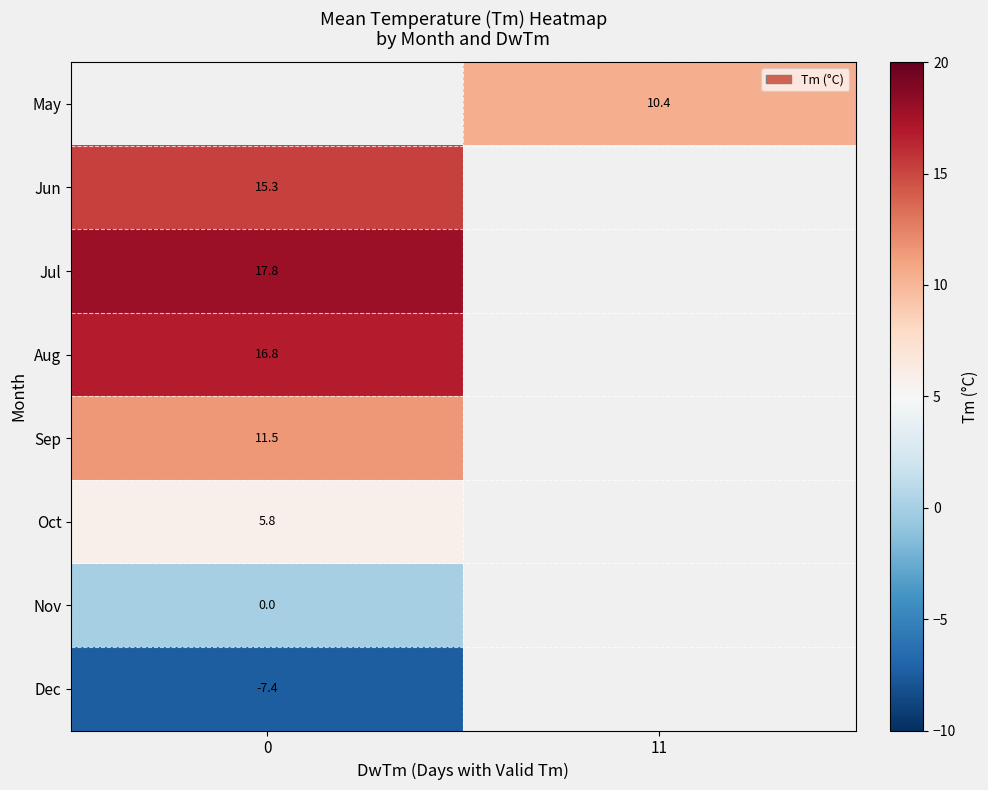

The value of Dec at 0 is -12.5. True or false?

False